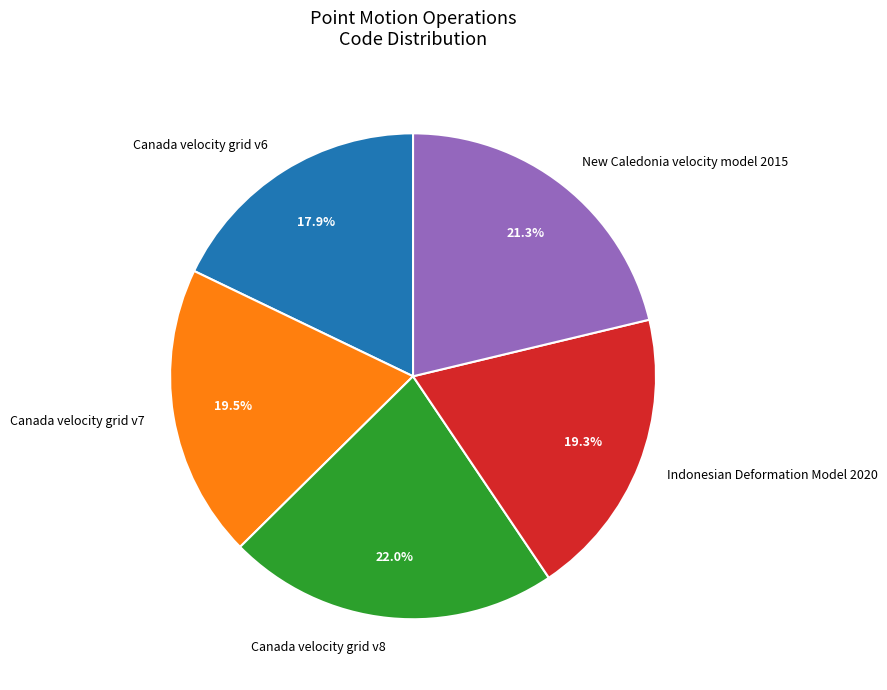

Is there a majority slice in this chart?

No